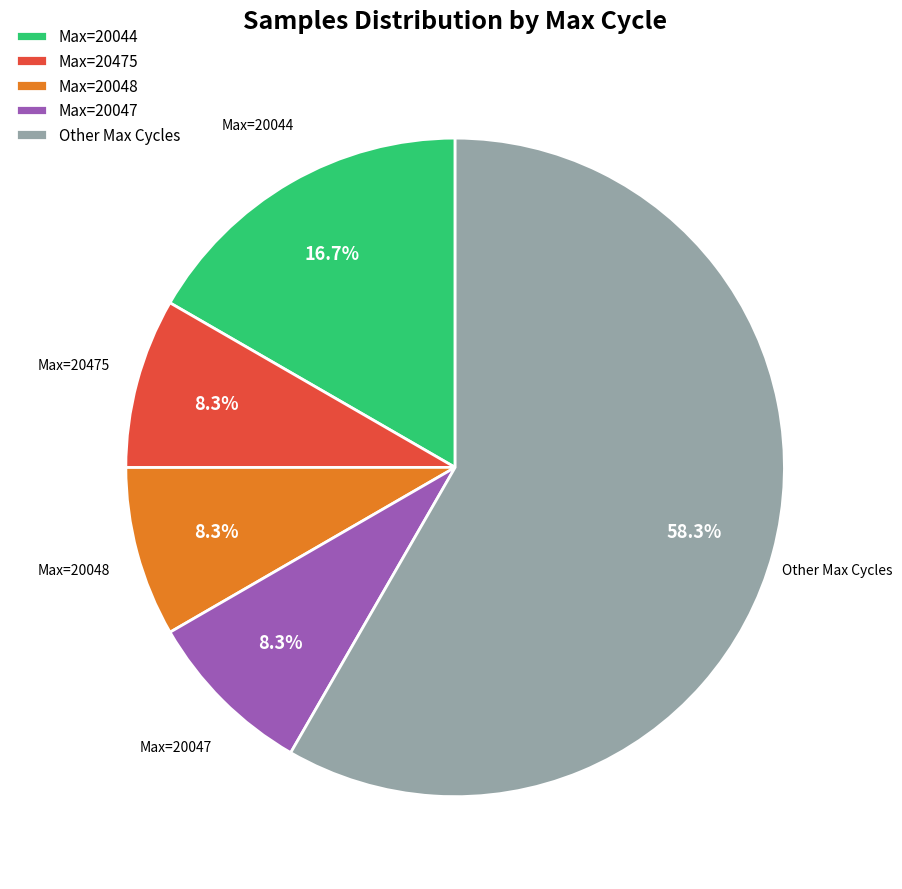

Count the number of slices in the pie.

5